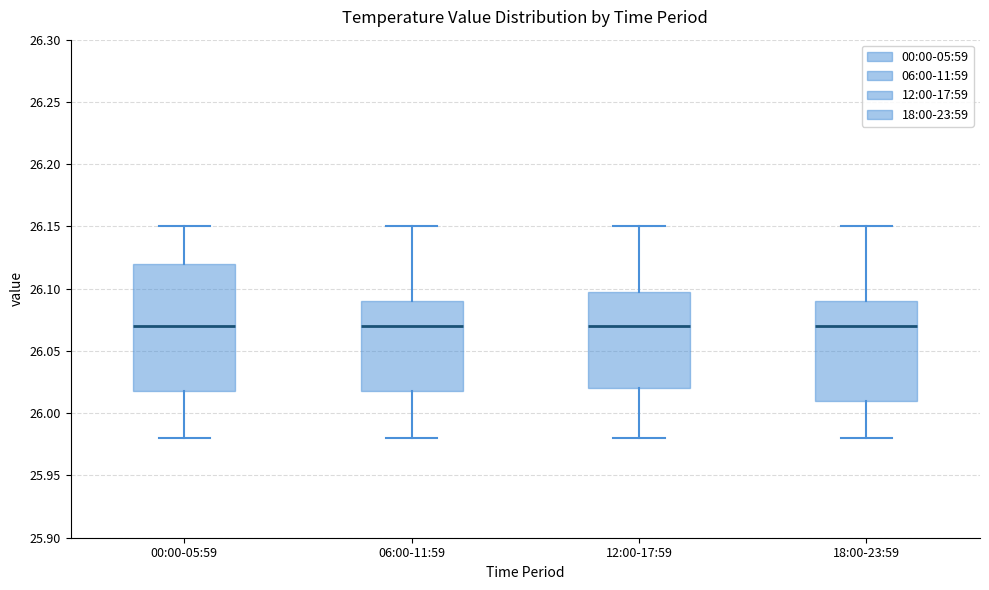

Comparing the boxes themselves (not the whiskers), which one is the tallest?

00:00-05:59